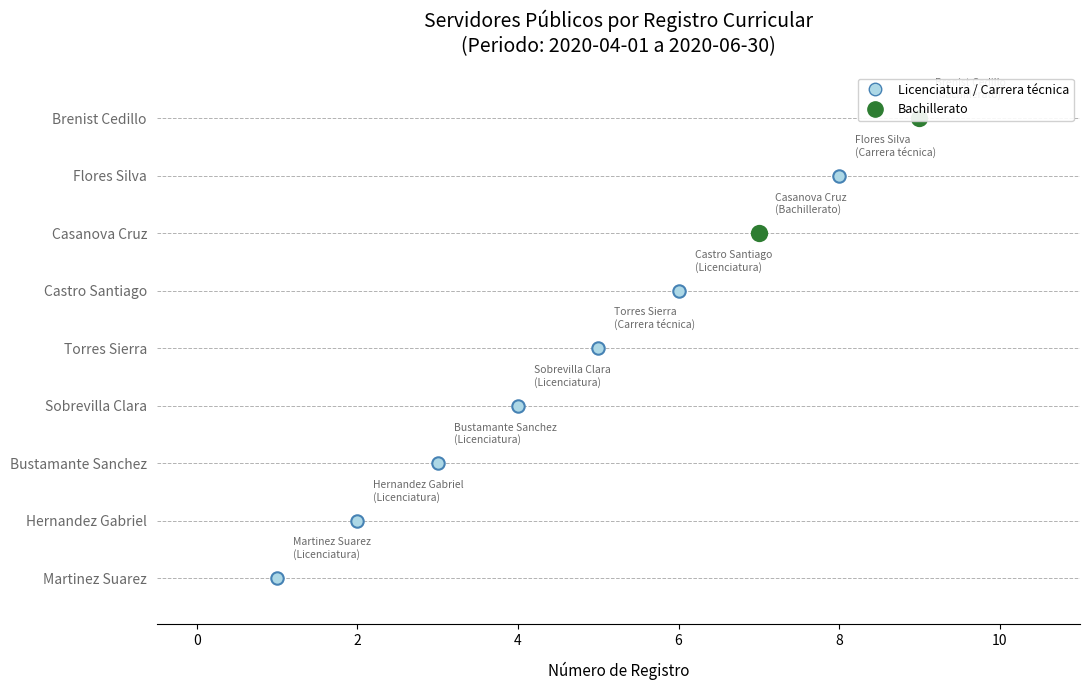

What is the change in value from Castro Santiago to Casanova Cruz?

+1